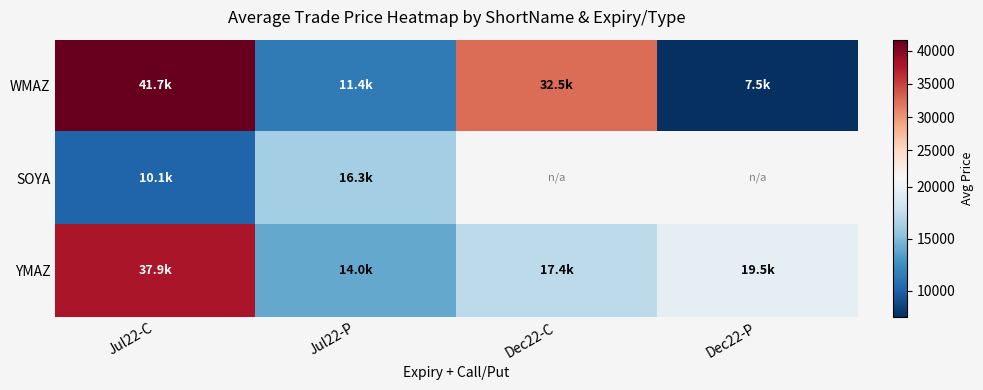

Rank the series by their maximum value, from highest to lowest.

WMAZ, YMAZ, SOYA